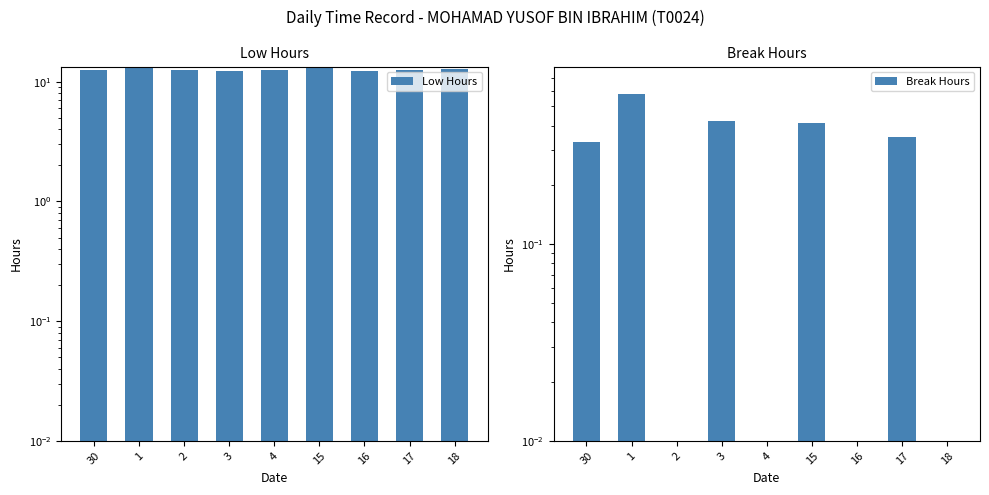

What is the difference between the second highest and minimum values in the Break Hours series?

0.4